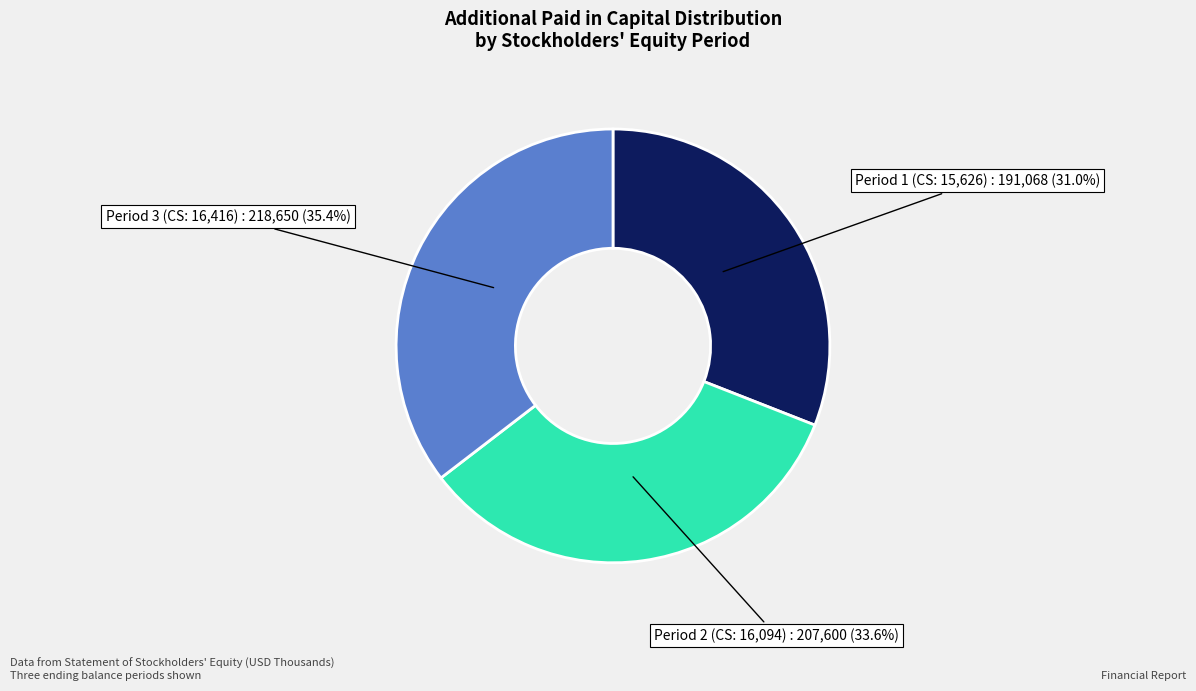

Is there a majority slice in this chart?

No